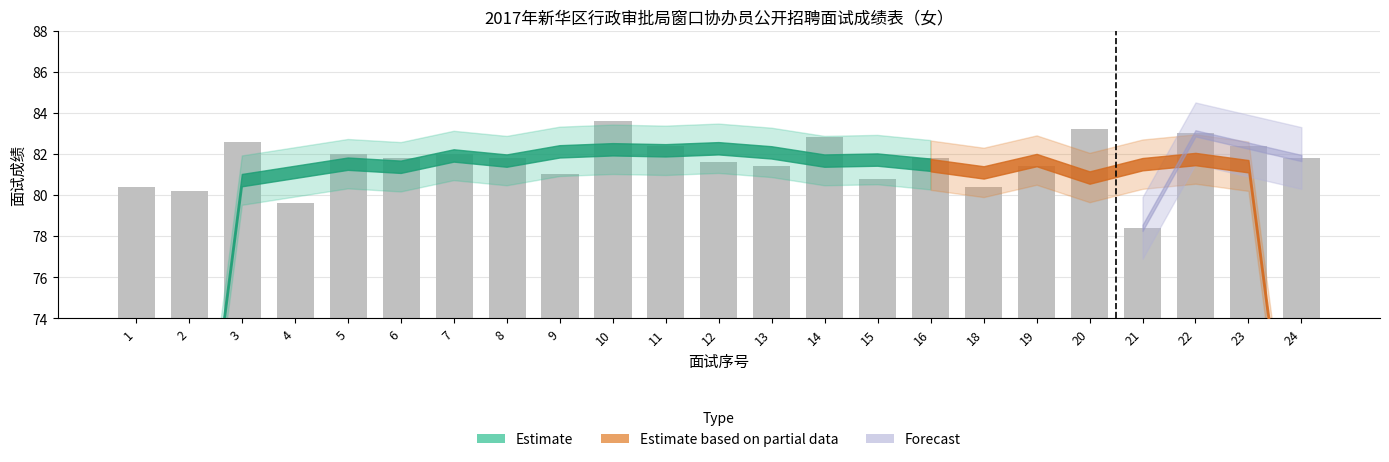

What is the ratio of the value at 11 to the value at 13?

1.0